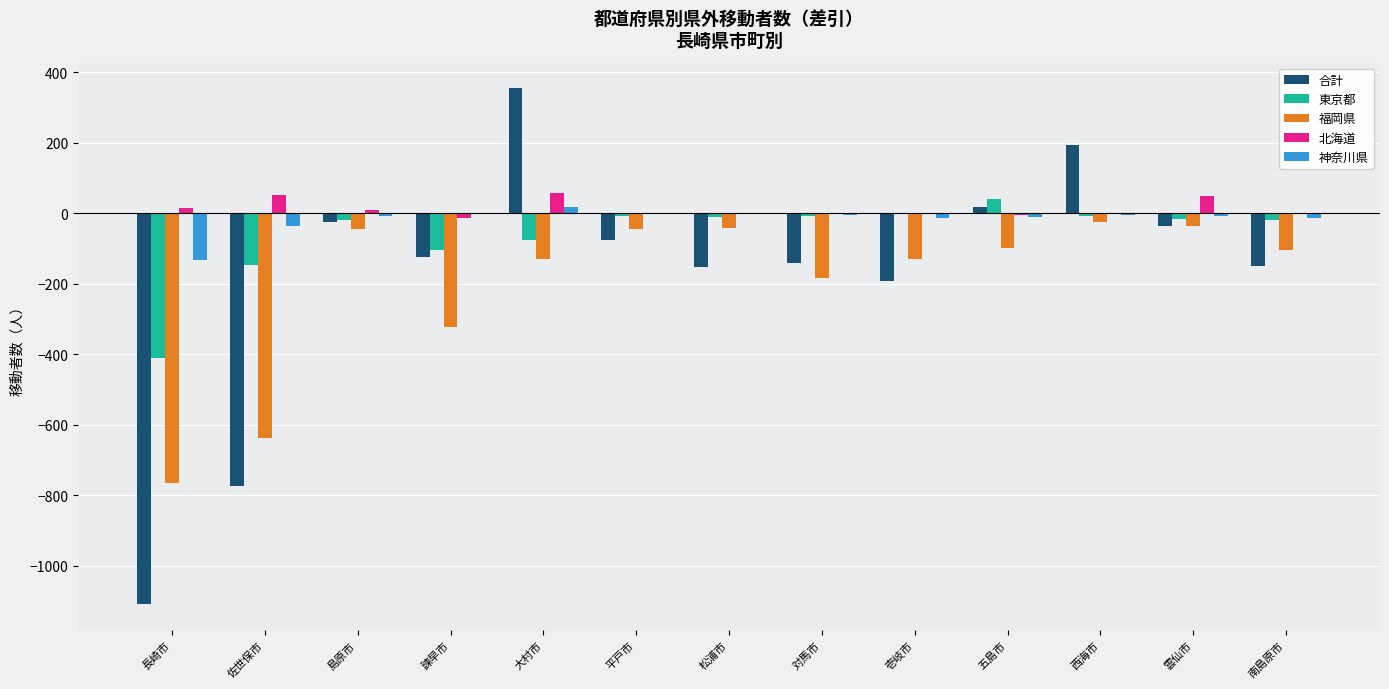

What is the difference between the 合計 values at 大村市 and 松浦市?

506